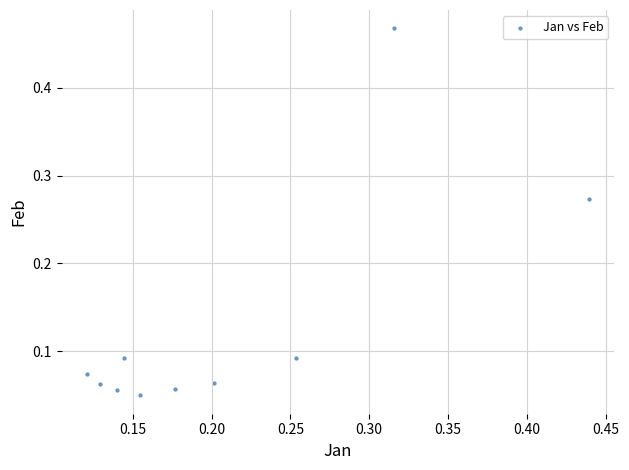

What is the range of Y values (max minus min)?

0.4